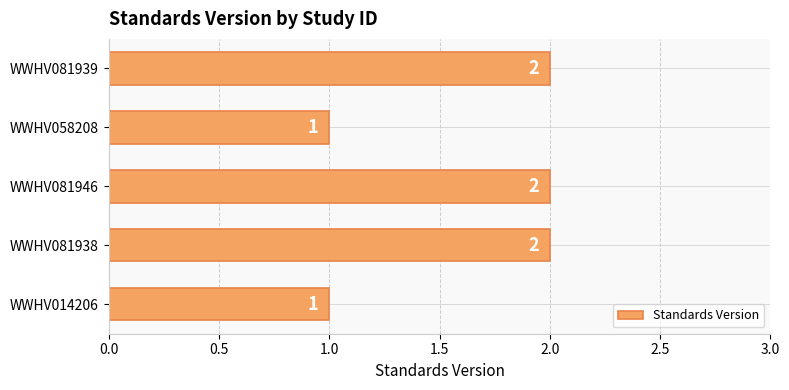

Count the values in the range 1 to 2.

5